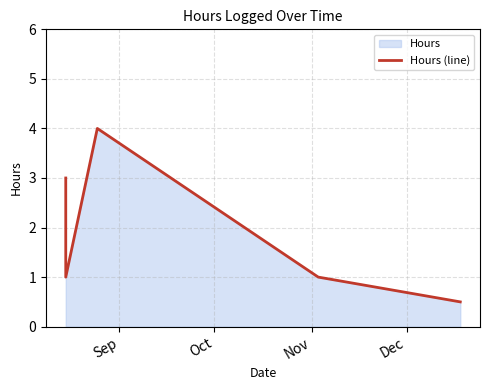

How many points are lower than both their immediate neighbors (excluding endpoints)?

1